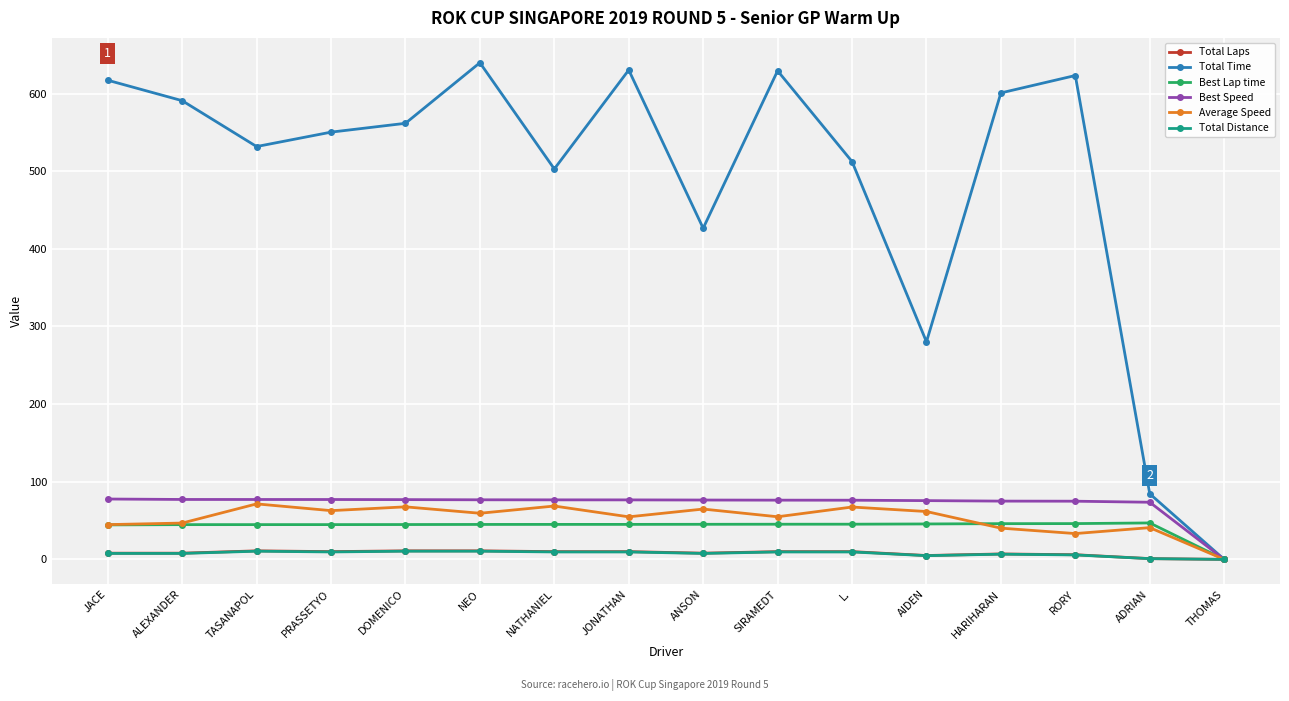

What is the highest value of the Total Laps series?

11.0